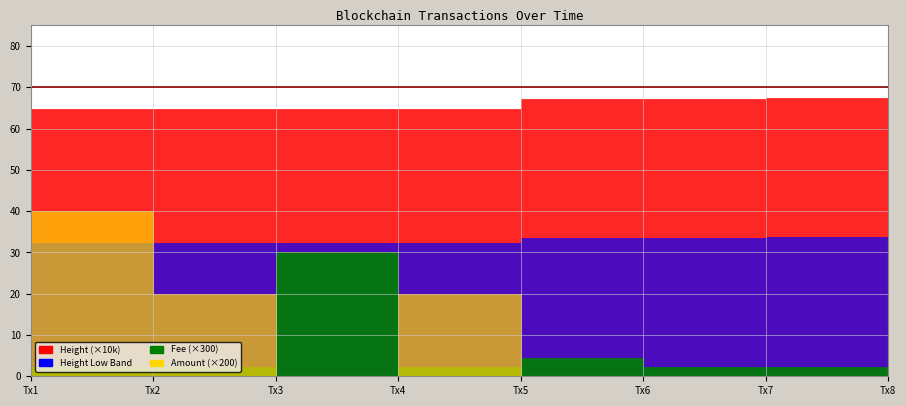

Does the chart have visible grid lines?

Yes